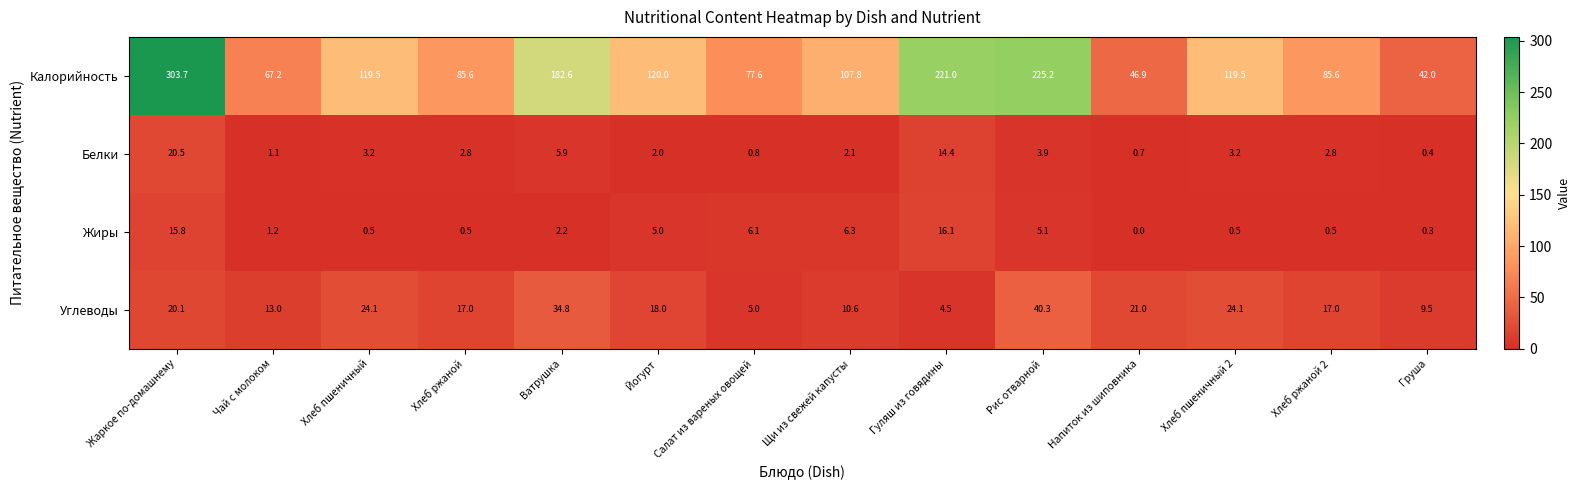

What is the total value across all series at Рис отварной?

274.5